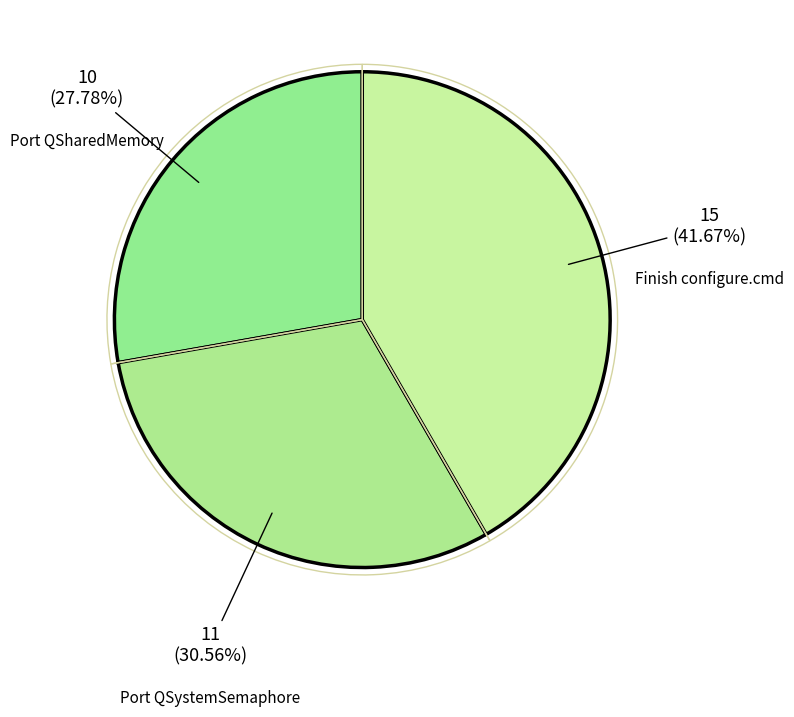

Combined, do Finish configure.cmd and Port QSharedMemory account for over 50%?

Yes